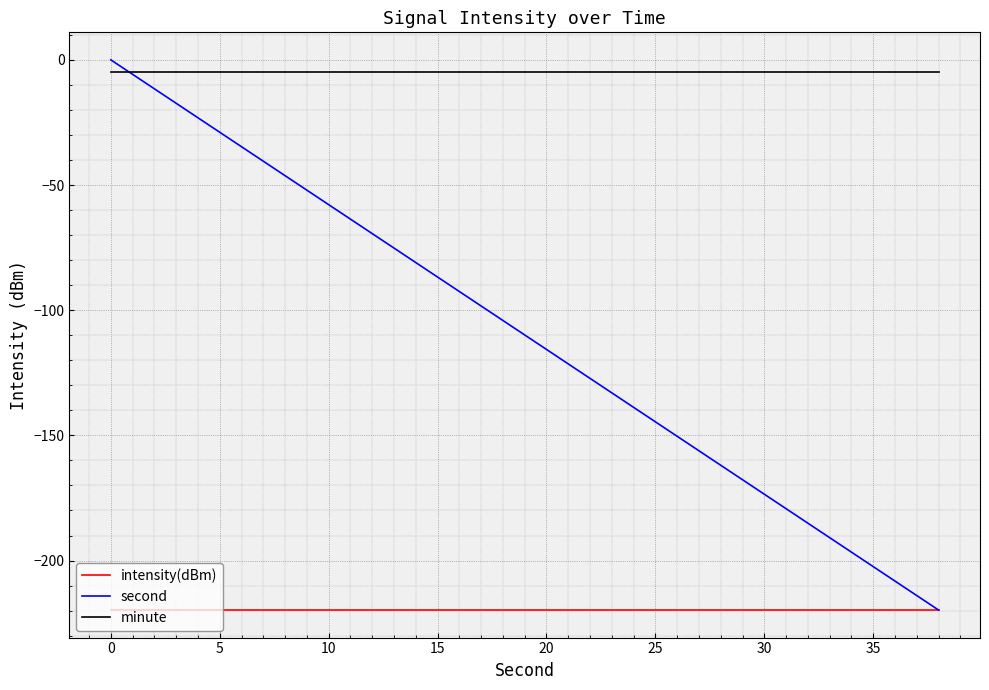

After their last crossing, which series has the higher values: minute or second?

minute